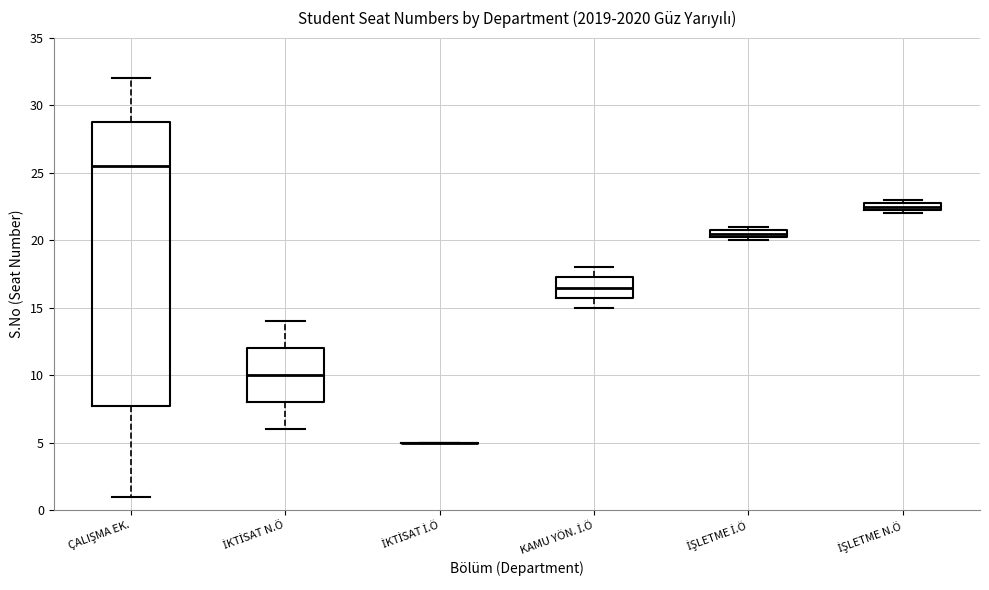

Which box is the tallest, from its lower edge to its upper edge?

ÇALIŞMA EK.